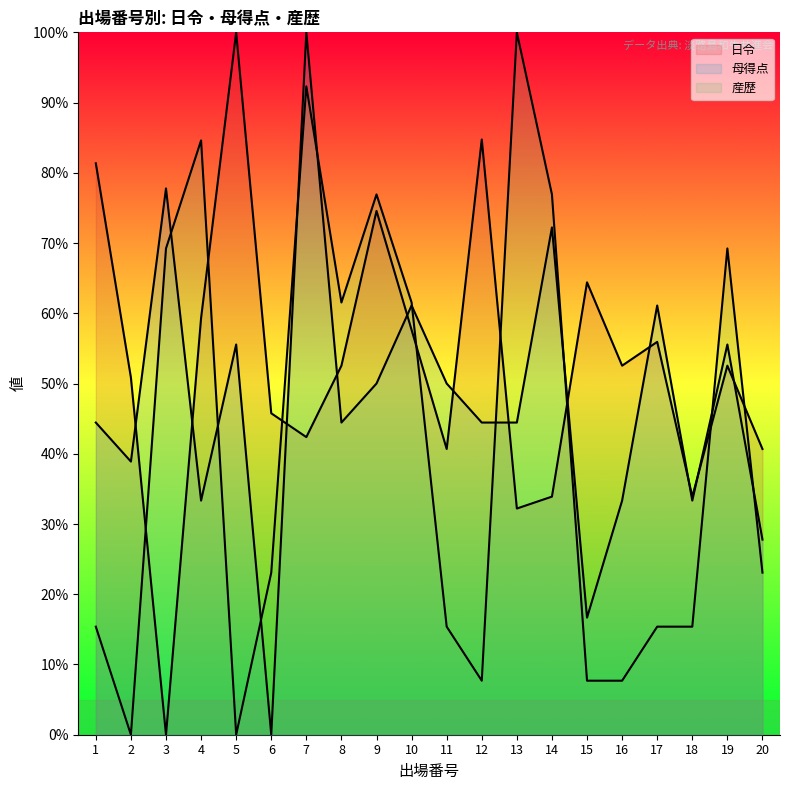

Which category has the lowest value in the 産歴 series?

2